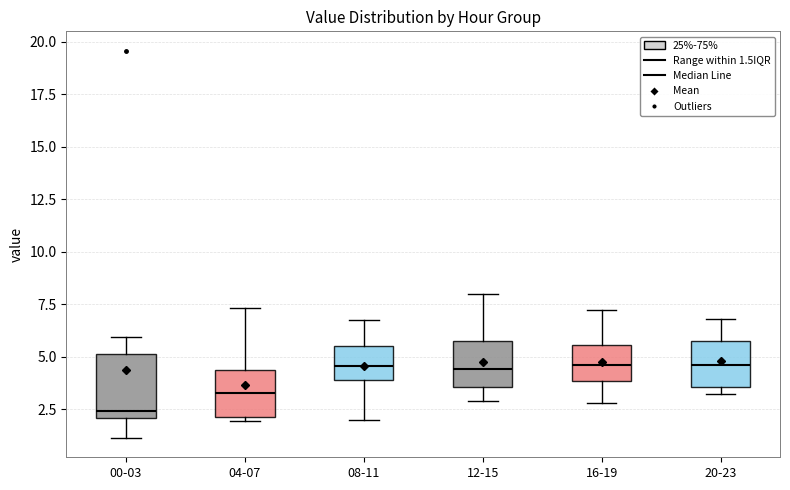

Reading left to right, transcribe this box plot: for each box, give where its median line is, the range the box spans, and where its two whiskers end, as read against the y-axis. The values are not printed on the chart, so give them approximately, as read against the axis.

00-03: median 2.5, box 2.0 to 5.0, whiskers 1.0 to 6.0
04-07: median 3.5, box 2.0 to 4.5, whiskers 2.0 (just below the box's lower edge) to 7.5
08-11: median 4.5, box 4.0 to 5.5, whiskers 2.0 to 6.5
12-15: median 4.5, box 3.5 to 5.5, whiskers 3.0 to 8.0
16-19: median 4.5, box 4.0 to 5.5, whiskers 3.0 to 7.0
20-23: median 4.5, box 3.5 to 6.0, whiskers 3.0 to 7.0